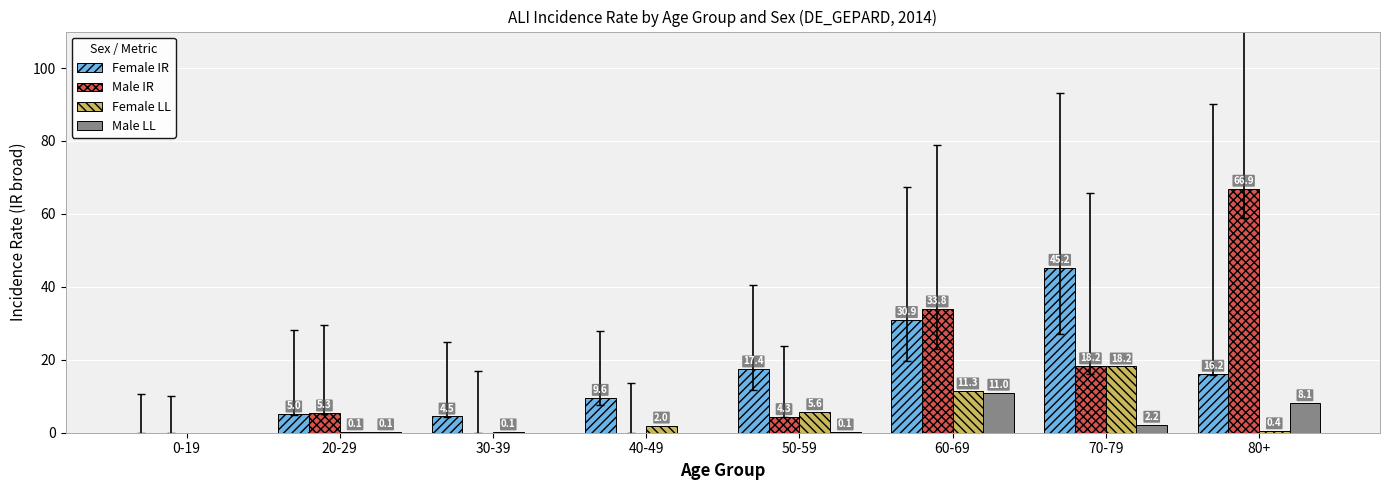

Are the bars horizontal?

No